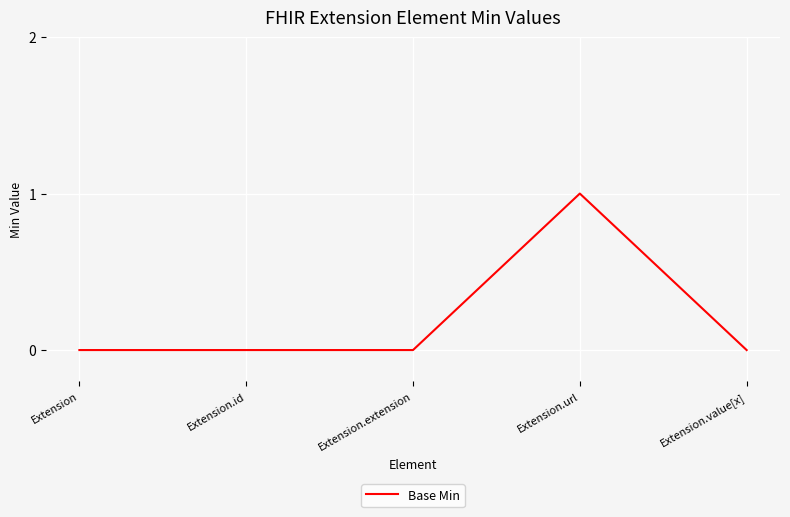

Reading right to left, transcribe all the data shown in this chart.

0	1	0	0	0